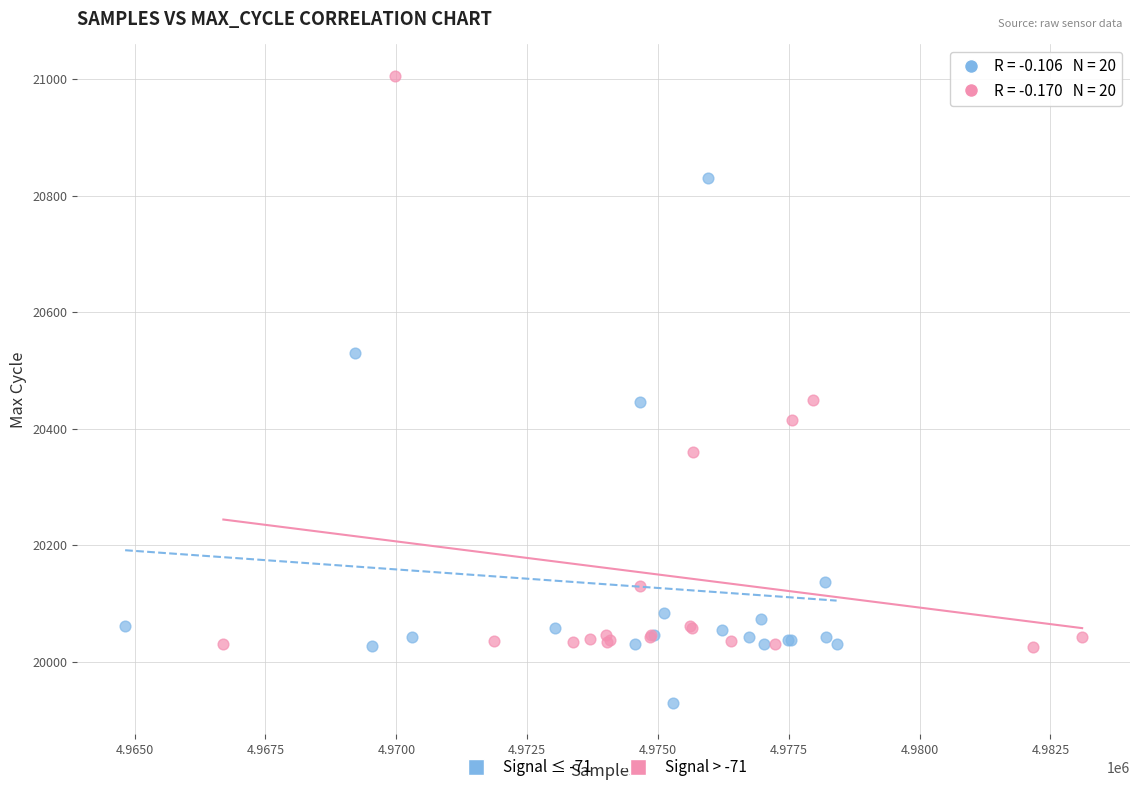

Which series has the widest spread of Y values?

Signal > -71